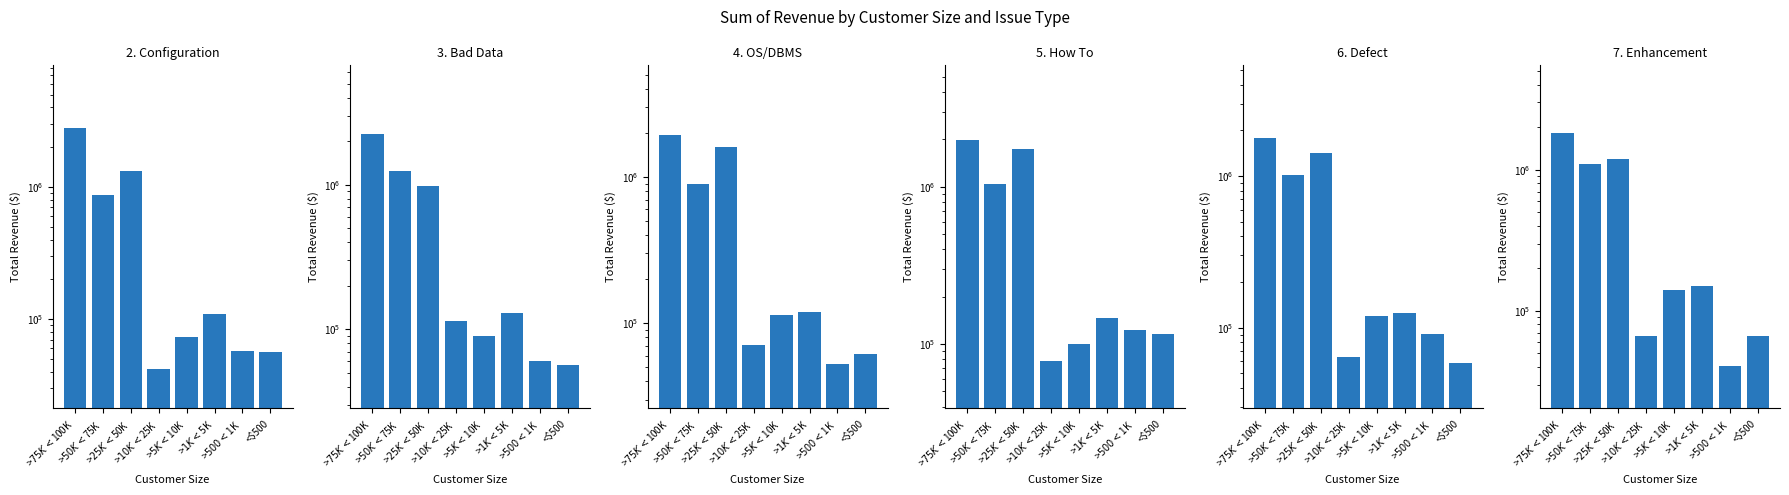

Which series has the widest spread of values?

2. Configuration